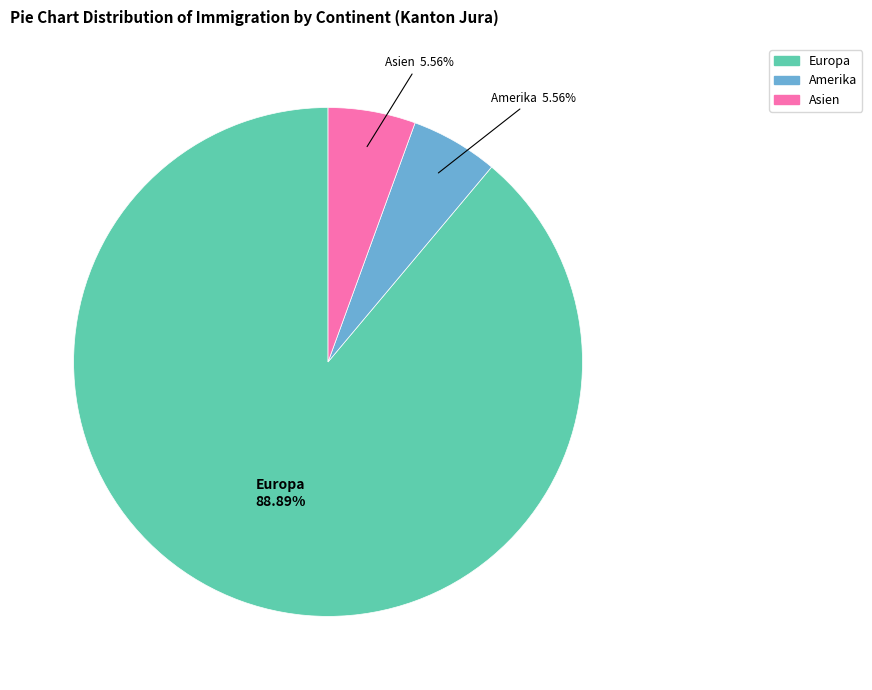

What is the largest slice in the pie chart?

Europa